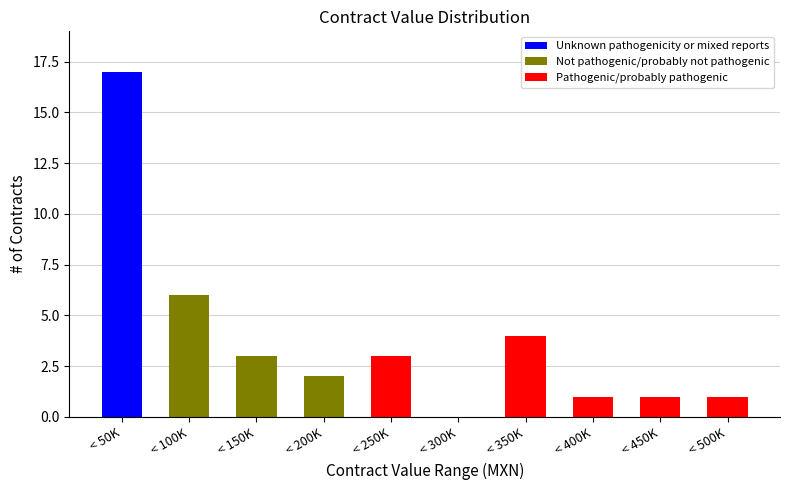

Reading left to right, what are the values for Unknown pathogenicity or mixed reports?

< 50K=17	< 100K=0	< 150K=0	< 200K=0	< 250K=0	< 300K=0	< 350K=0	< 400K=0	< 450K=0	< 500K=0